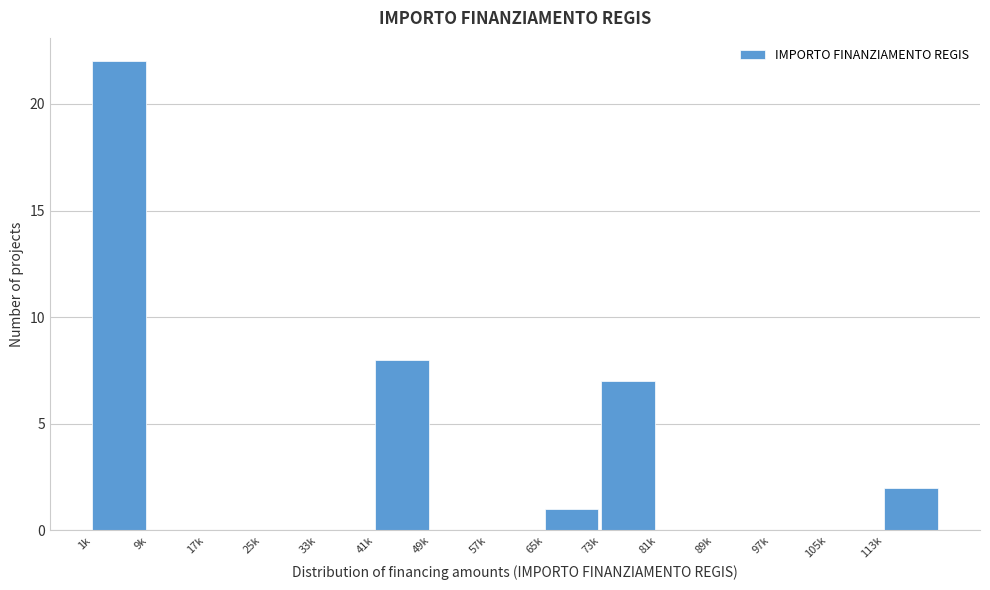

Reading left to right, extract all data points from this chart.

1k=22	9k=0	17k=0	25k=0	33k=0	41k=8	49k=0	57k=0	65k=1	73k=7	81k=0	89k=0	97k=0	105k=0	113k=2